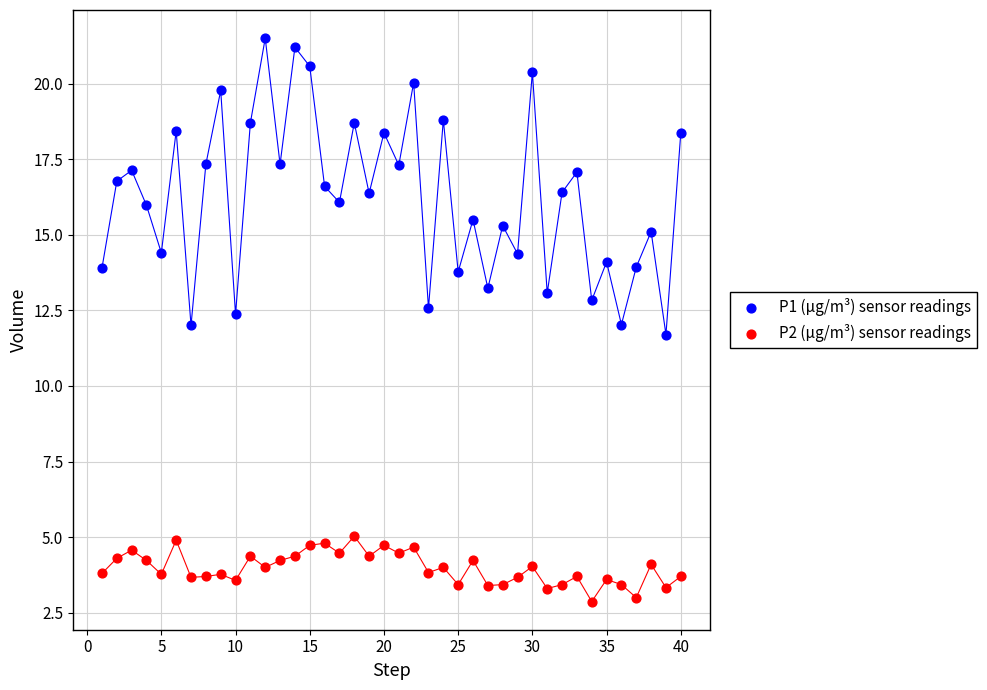

Across all data points, what is the range of X values (max minus min)?

39.0